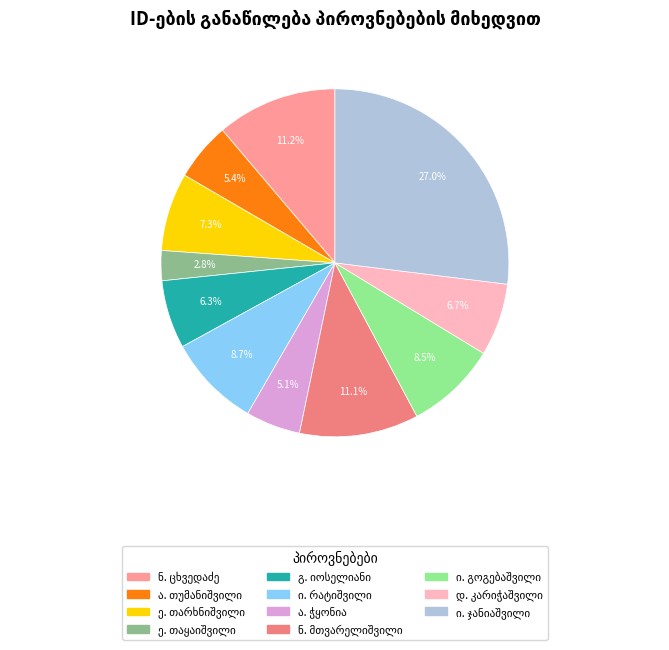

What is the change in value from ივანე გიორგის ძე რატიშვილი to იასონ ჯანიაშვილი?

+13430